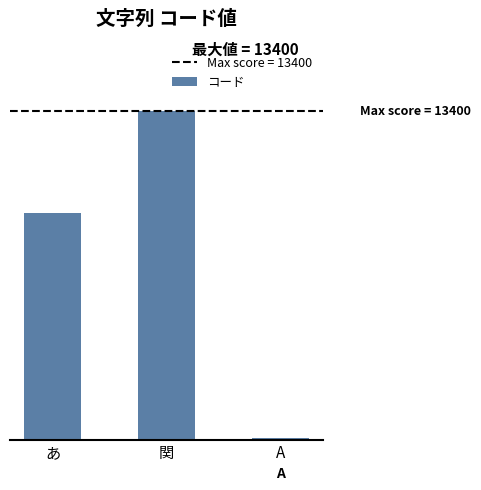

Are the bars horizontal?

No